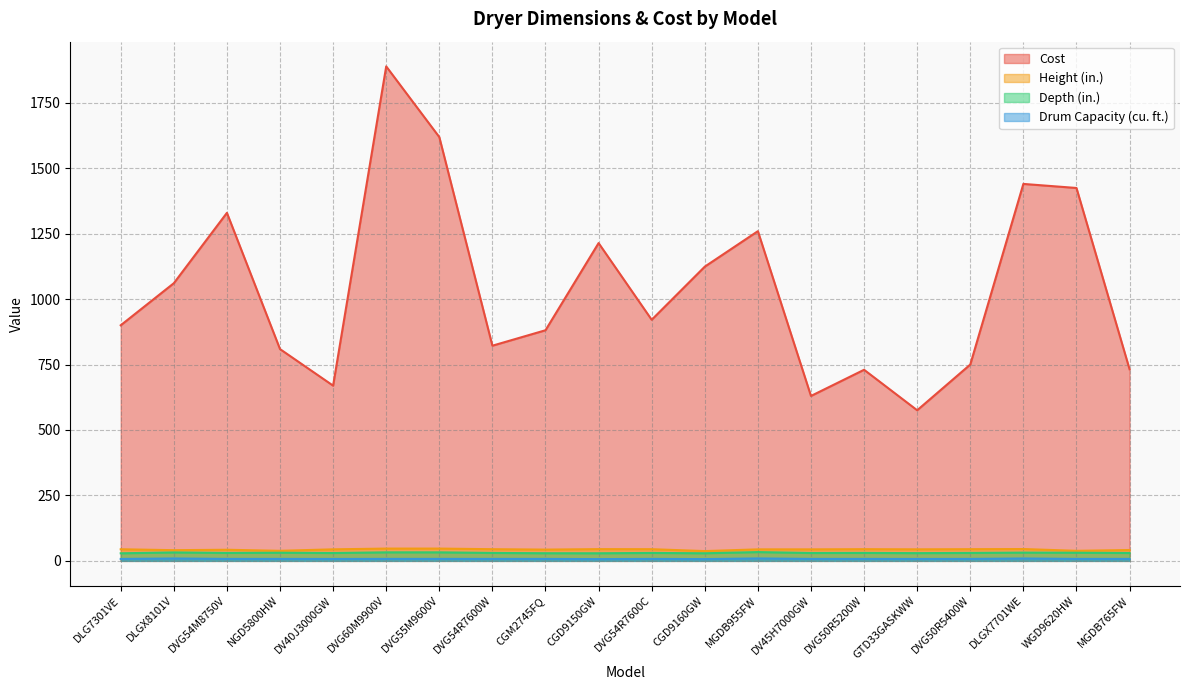

Between DVG54R7600W and DLG7301VE, which is larger?

DLG7301VE